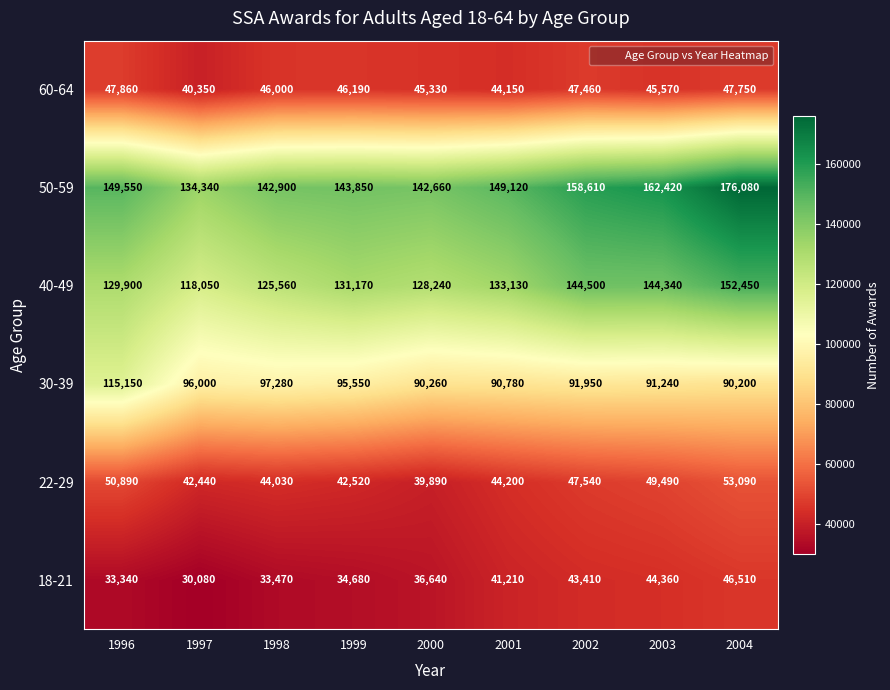

At how many categories does at least one series exceed 107464?

9